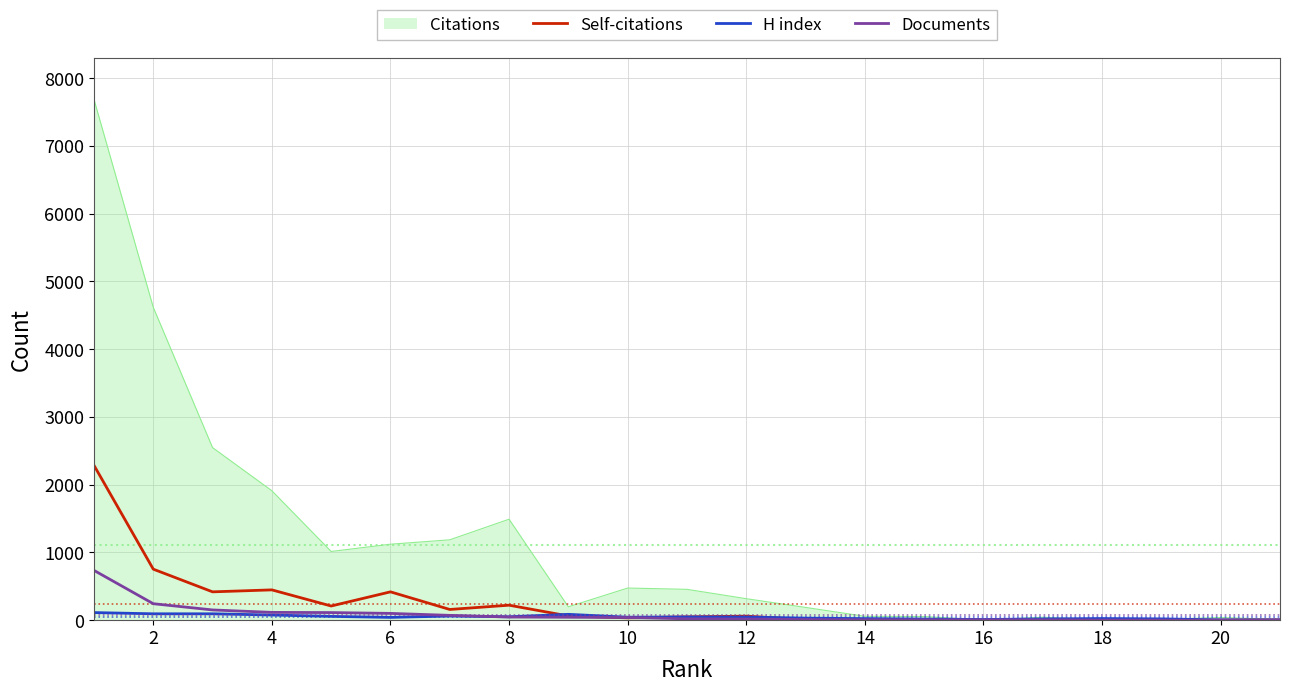

How many lines are shown in the chart?

4